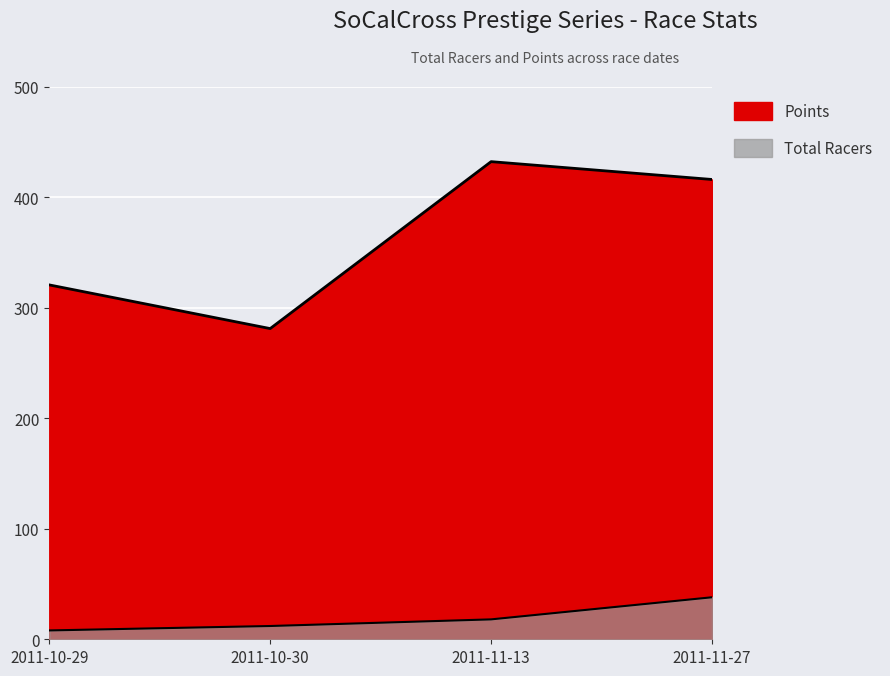

Which series has the largest total across all categories?

Points